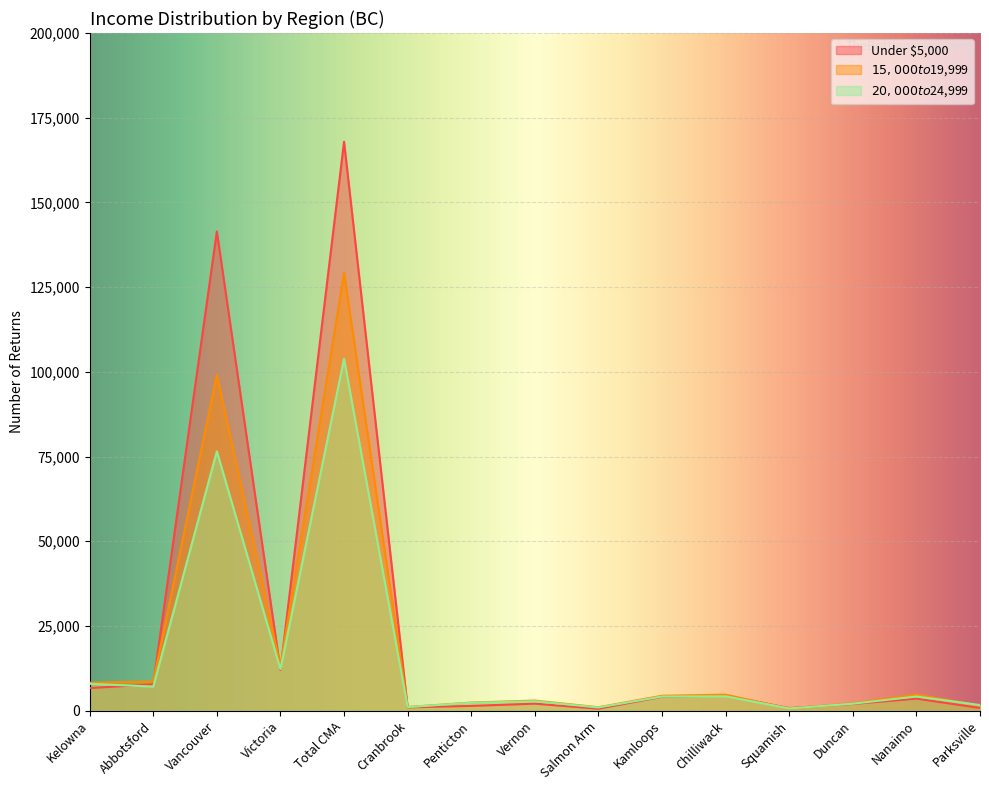

Reading left to right, list all the values displayed in this chart.

Under $5,000: Kelowna=6670	Abbotsford=7800	Vancouver=141430	Victoria=12010	Total CMA=167910	Cranbrook=980	Penticton=1420	Vernon=2080	Salmon Arm=590	Kamloops=4110	Chilliwack=4470	Squamish=770	Duncan=1990	Nanaimo=3560	Parksville=800
$15,000 to $19,999: Kelowna=8260	Abbotsford=8630	Vancouver=99110	Victoria=13190	Total CMA=129200	Cranbrook=1100	Penticton=2400	Vernon=3000	Salmon Arm=1020	Kamloops=4410	Chilliwack=4740	Squamish=630	Duncan=2190	Nanaimo=4760	Parksville=1520
$20,000 to $24,999: Kelowna=7940	Abbotsford=7120	Vancouver=76560	Victoria=12260	Total CMA=103870	Cranbrook=1080	Penticton=2330	Vernon=2790	Salmon Arm=960	Kamloops=4180	Chilliwack=4250	Squamish=660	Duncan=2070	Nanaimo=4190	Parksville=1670